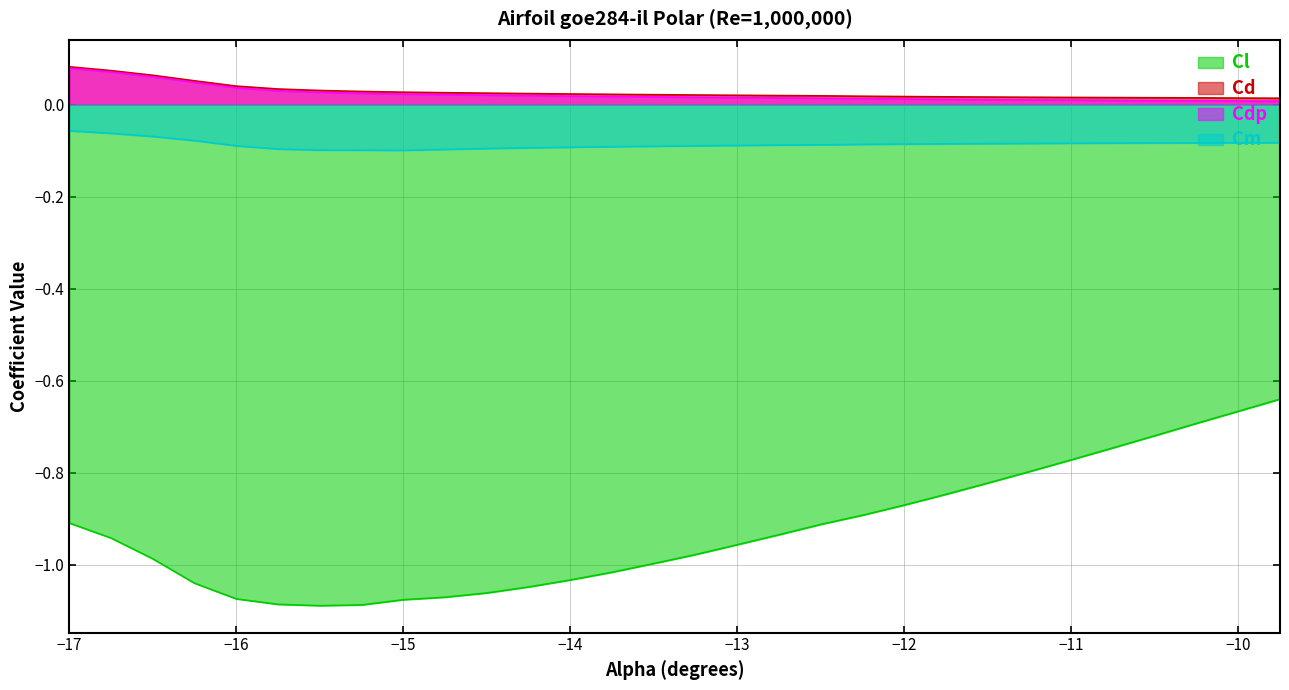

What is the greatest value displayed?

0.1